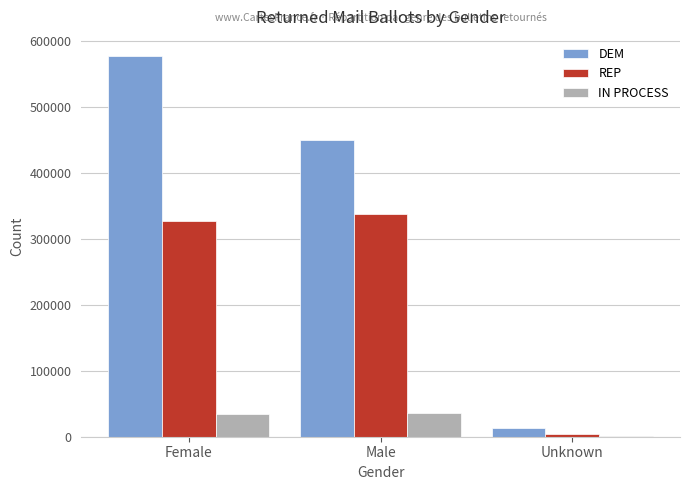

Which series changed the most between Female and Male?

DEM